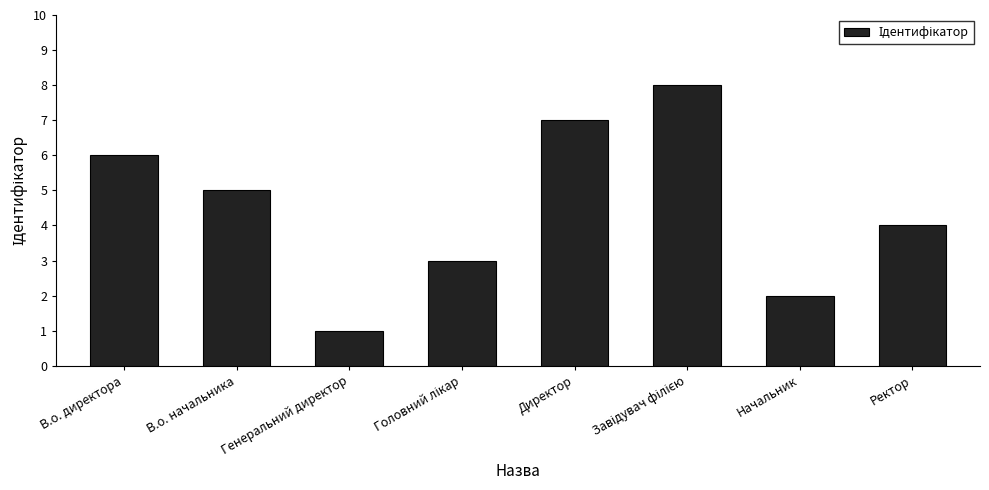

Is it true that the value at Начальник is 2?

True